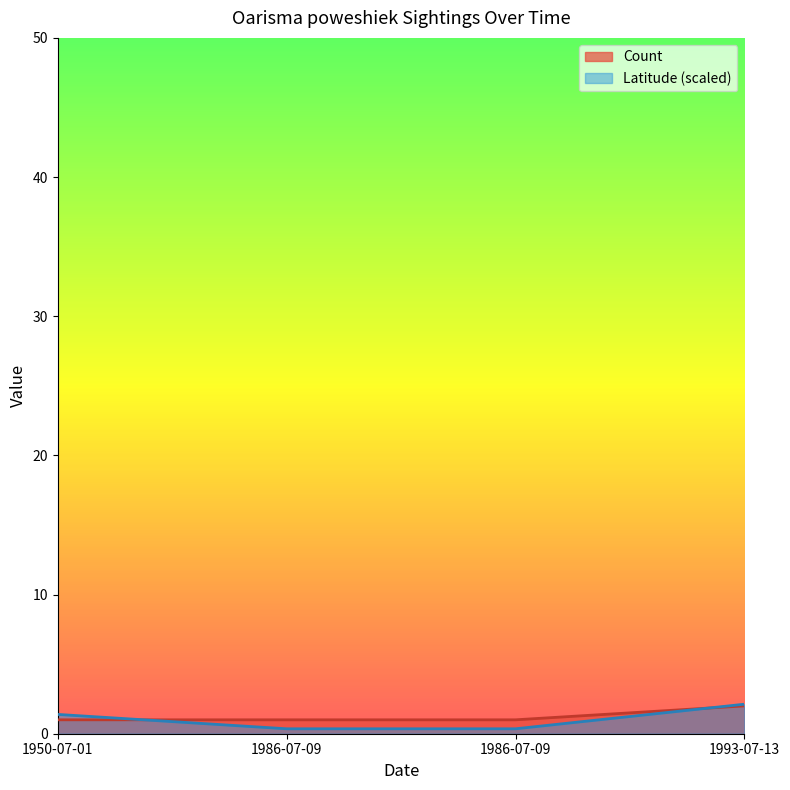

The value of Count at 1950-07-01 is 1.0. True or false?

True